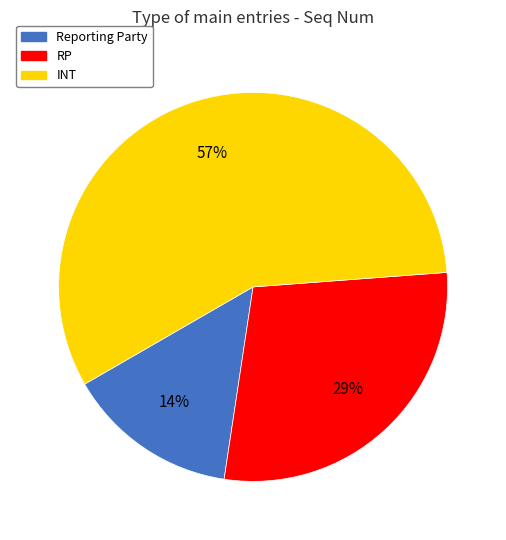

Which has a higher value, INT or Reporting Party?

INT